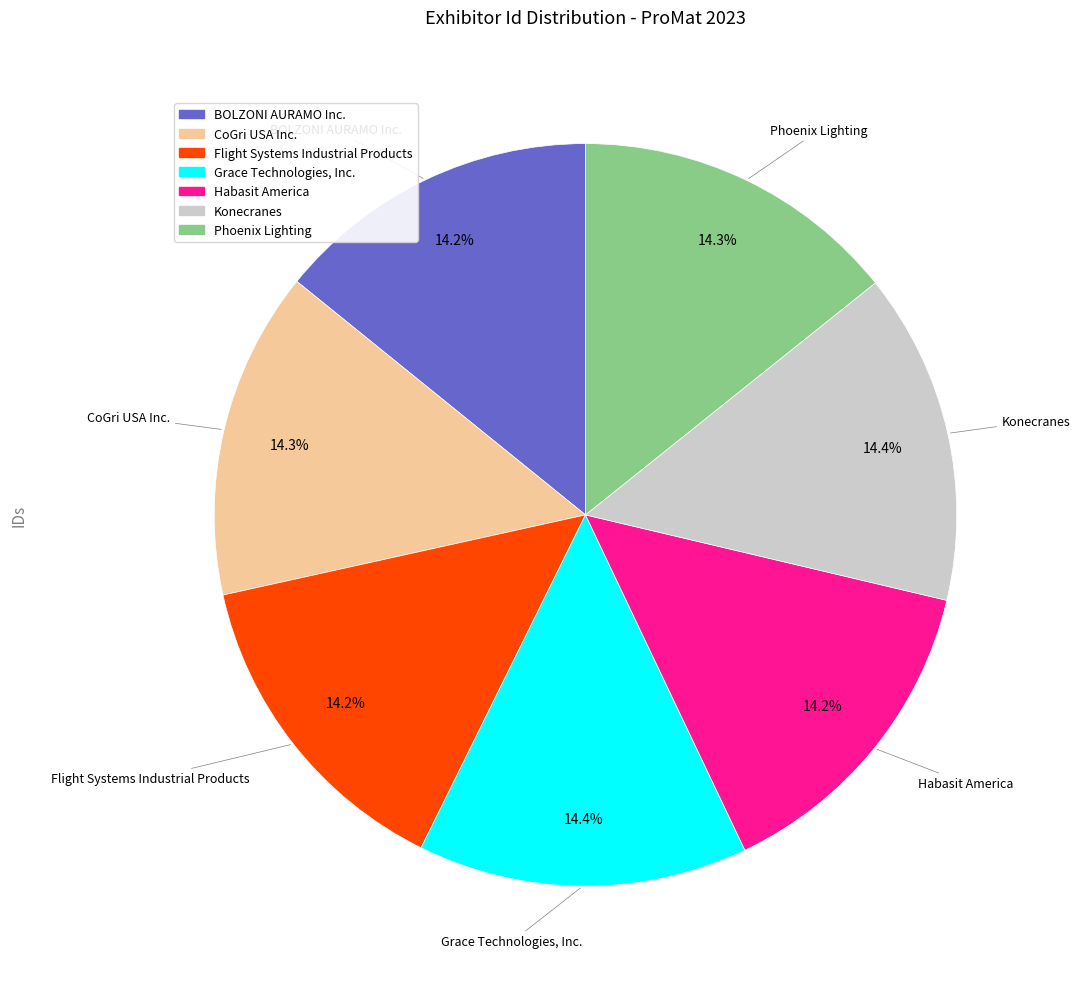

To the nearest percent, what percentage of the pie is Habasit America?

14%